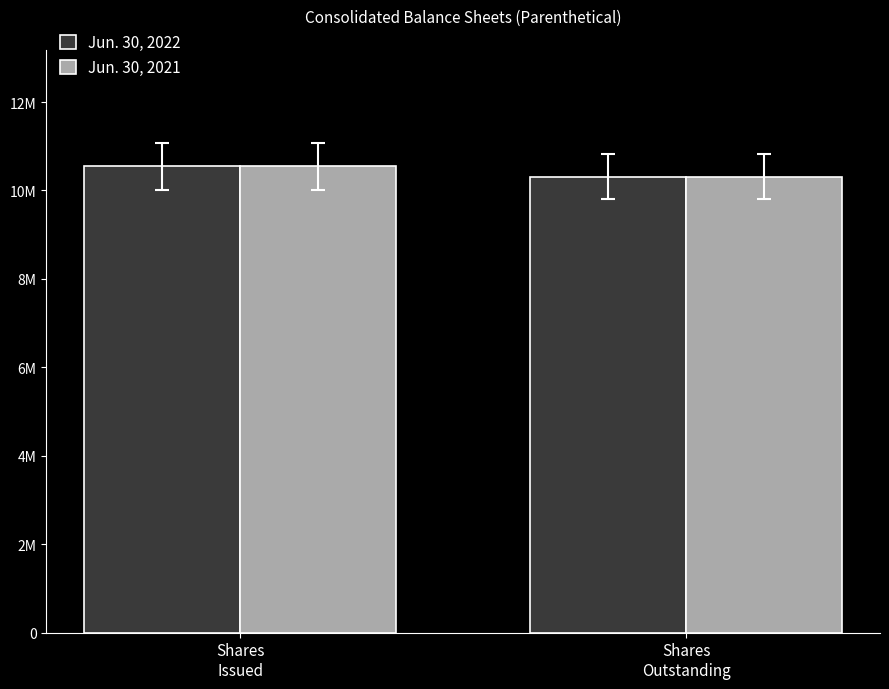

Does the chart contain stacked bars?

No